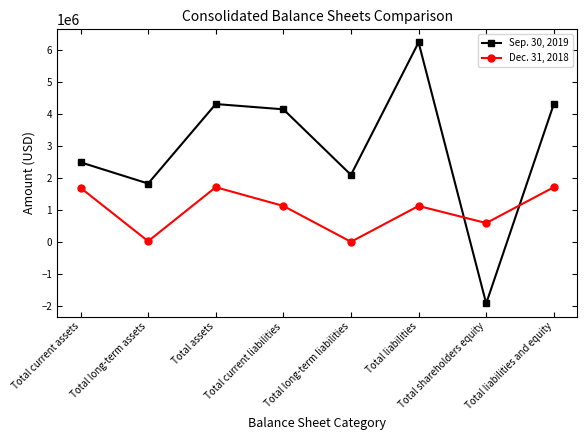

Which series has the largest total across all categories?

Sep. 30, 2019